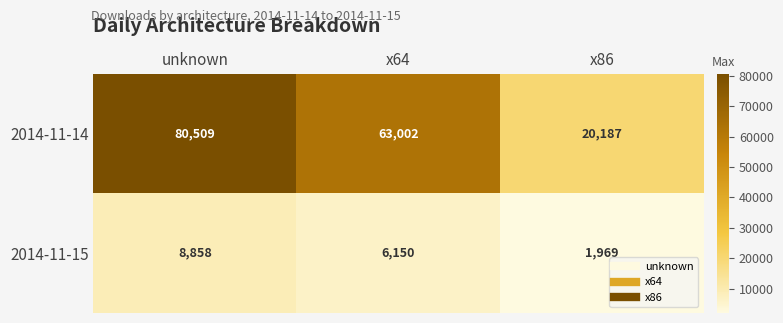

What is the sum of the 2014-11-14 values at x86 and x64?

83189